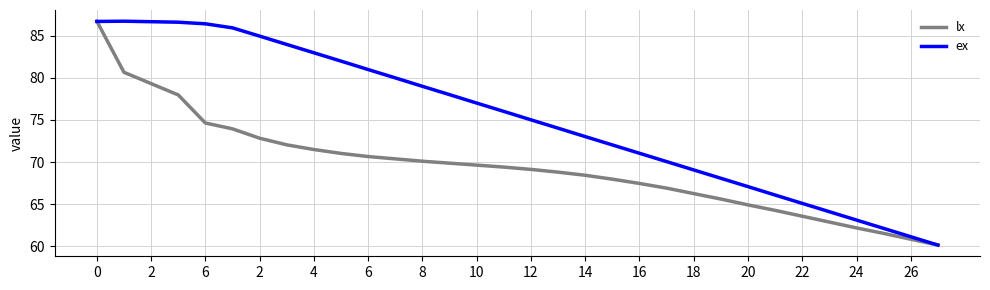

True or false: lx has more than 2 points higher than both neighbors.

False